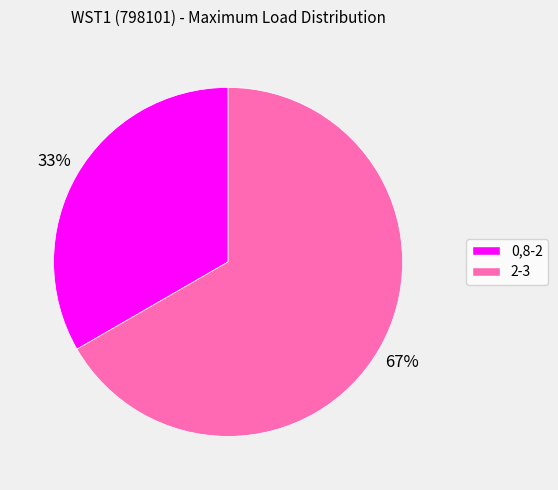

Rank the categories by value from lowest to highest.

0,8-2, 2-3